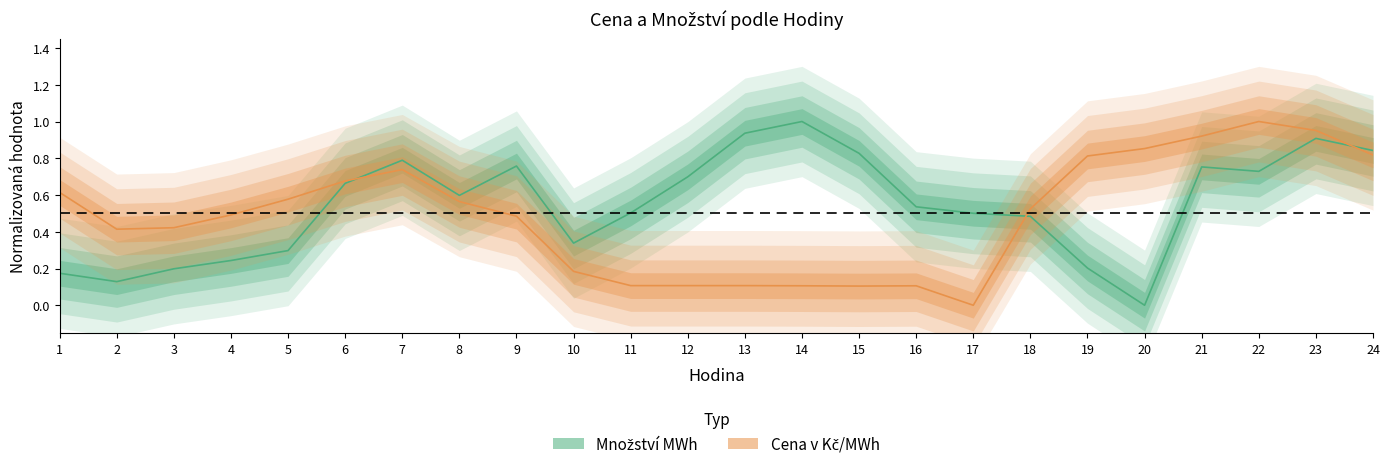

How many interior local peaks does the Množství MWh series have?

5